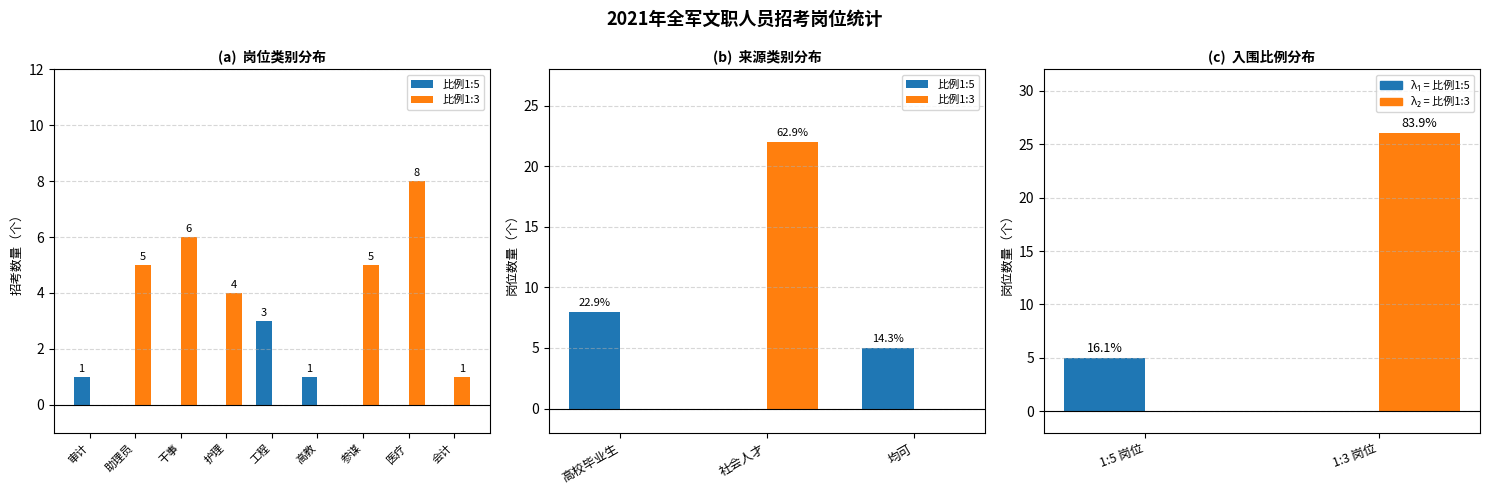

Rank the series by their average value, from highest to lowest.

比例1:3, 比例1:5